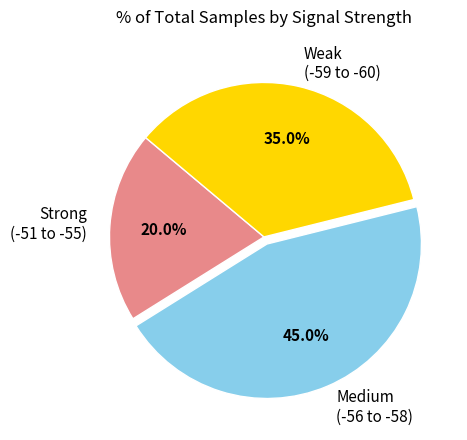

Which slice is the smallest?

Strong (-51 to -55)